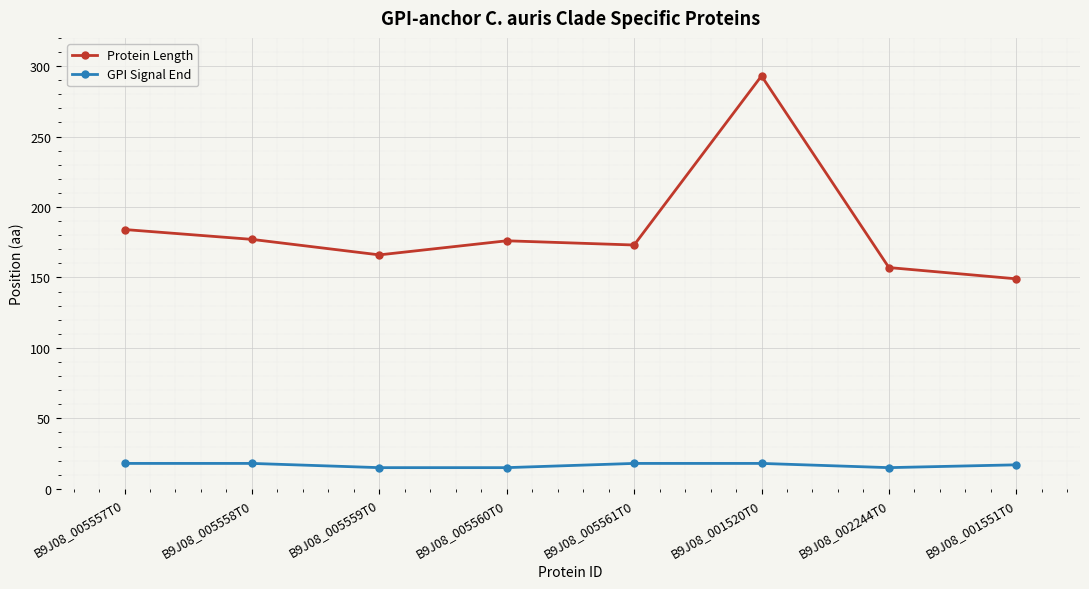

What is the maximum value for Protein Length?

293